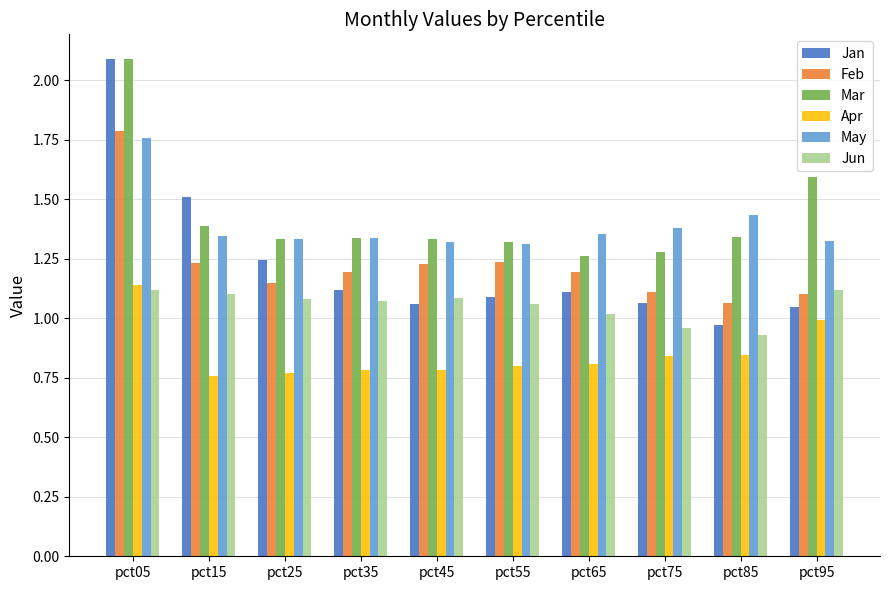

Which series has the largest range (max minus min)?

Jan